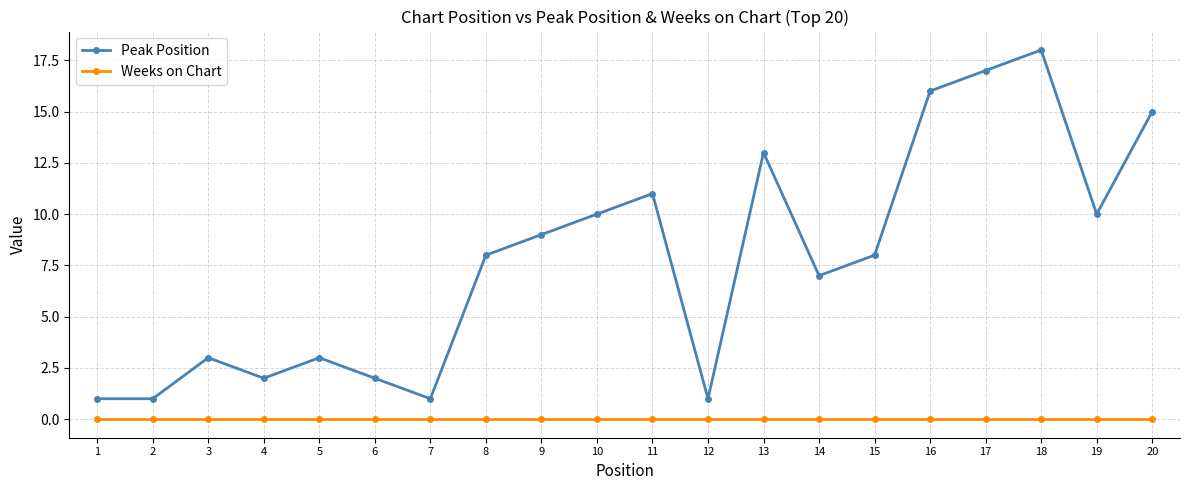

At which category is the sum across all series the highest?

18